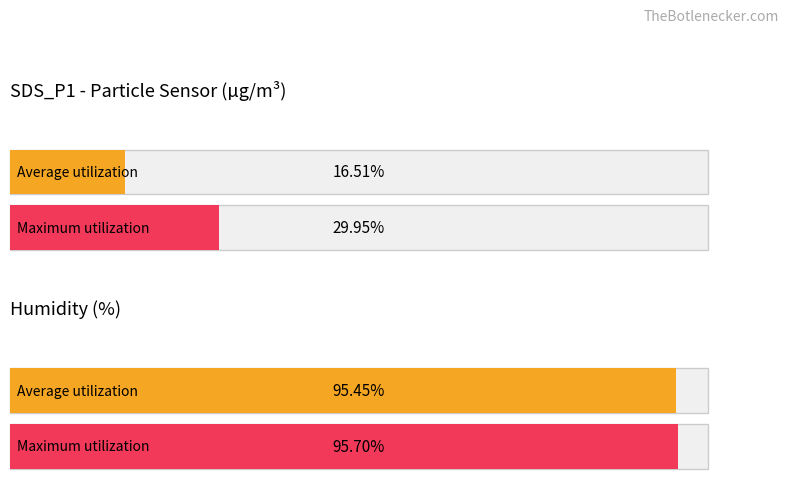

Count the number of data series in this chart.

2